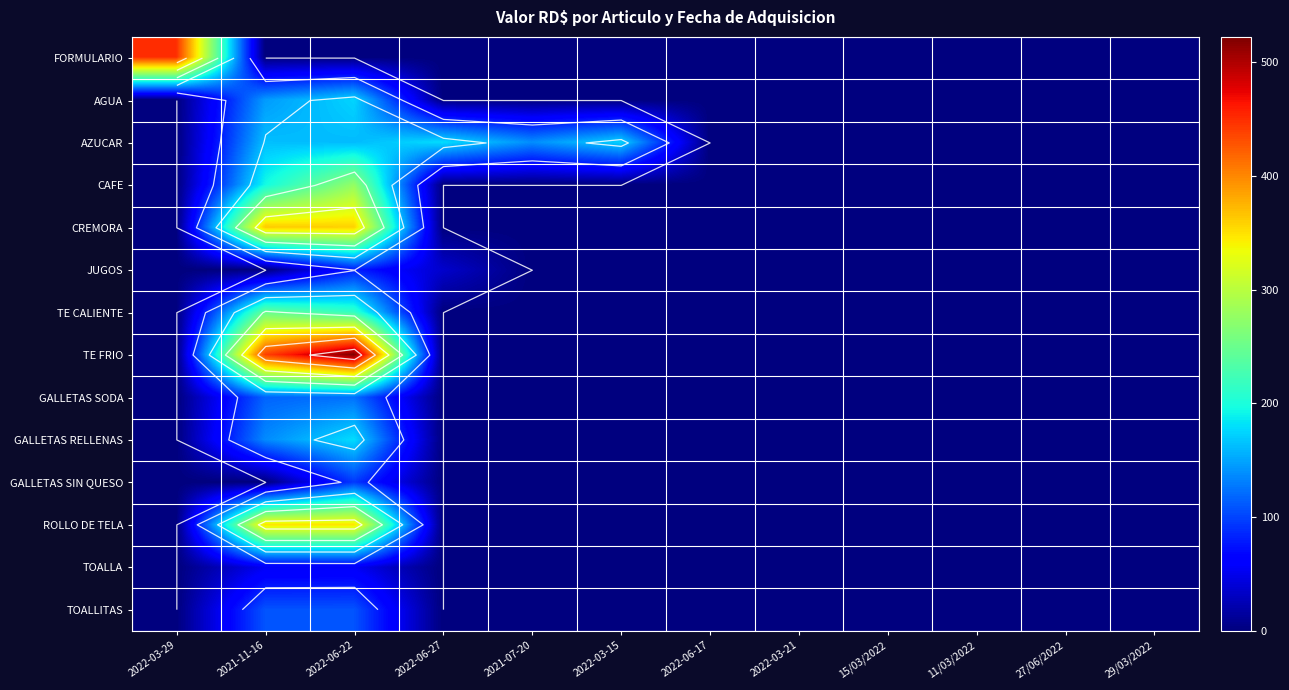

At which category is the sum across all series the highest?

2022-06-22